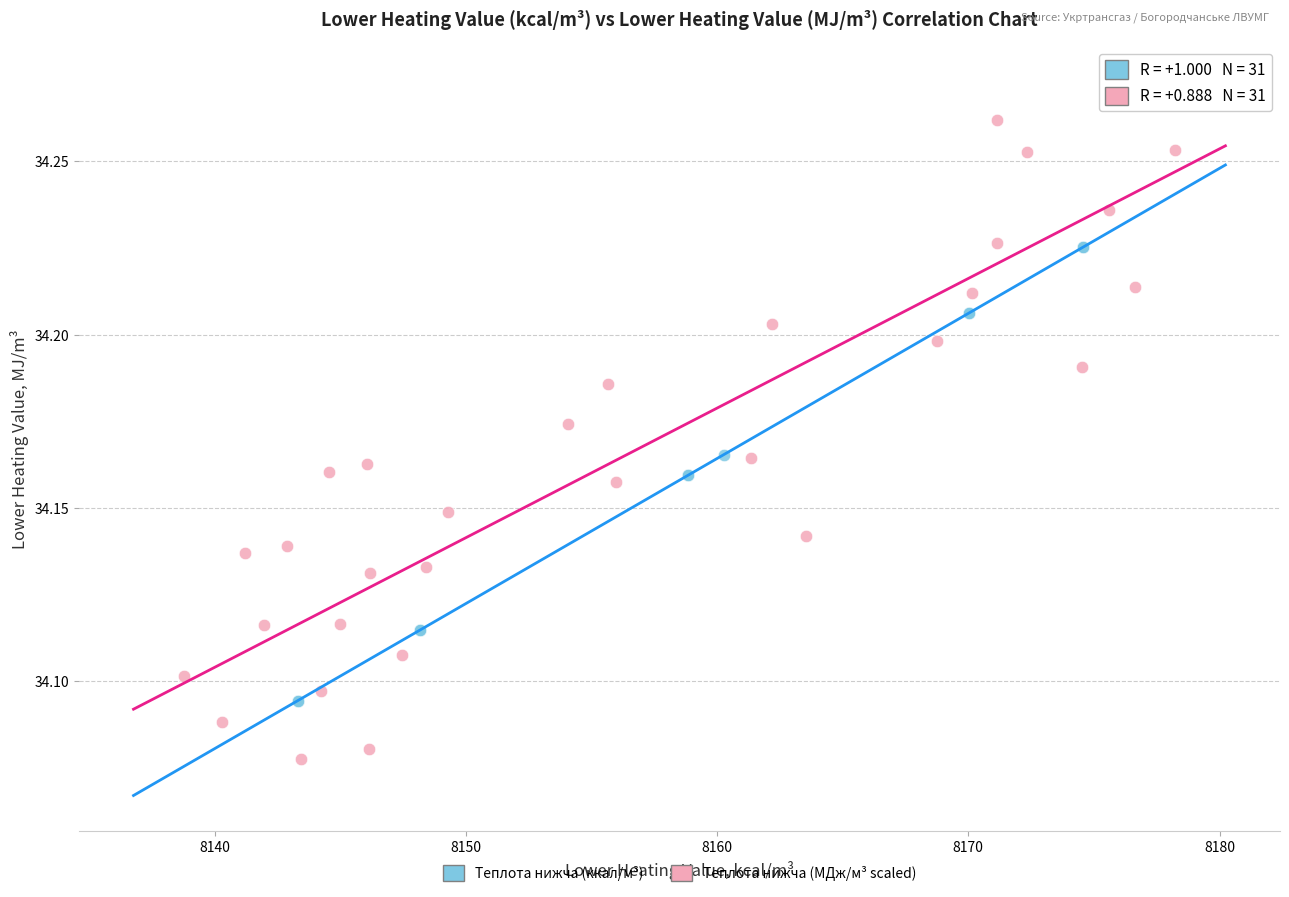

Which series contains the highest Y value?

Теплота нижча (МДж/м³ scaled)